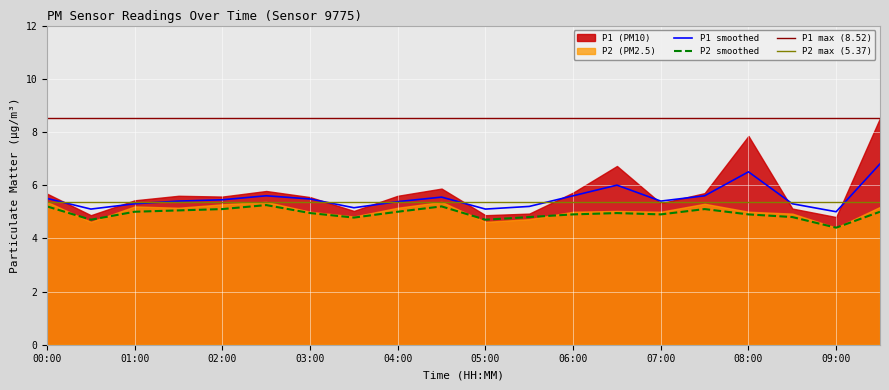

At which category is the sum across all series the highest?

09:30